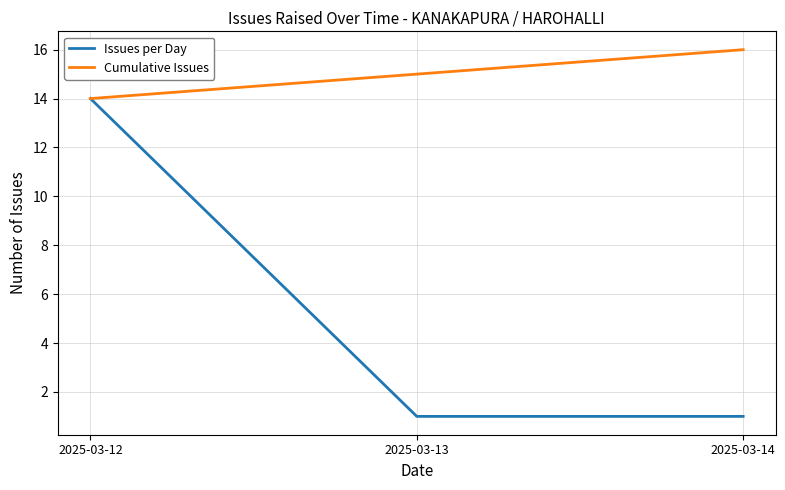

List the series in order of their overall mean, lowest first.

Issues per Day, Cumulative Issues